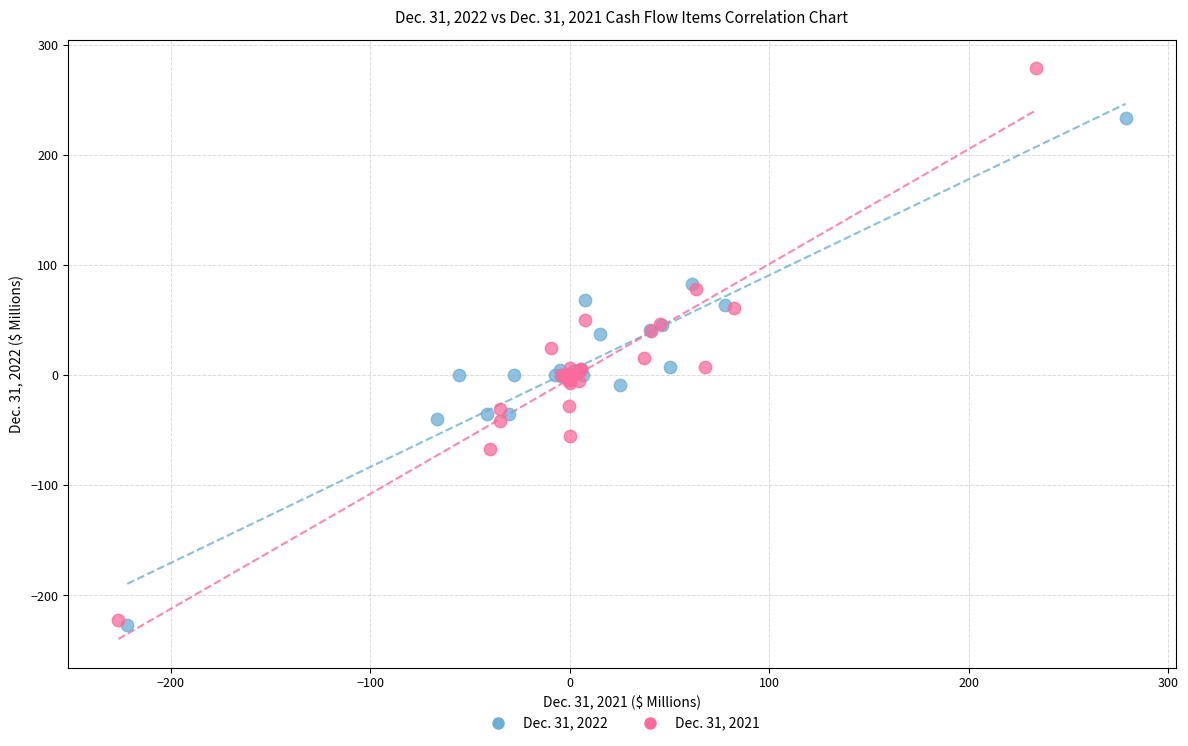

Which series contains the highest Y value?

Dec. 31, 2021